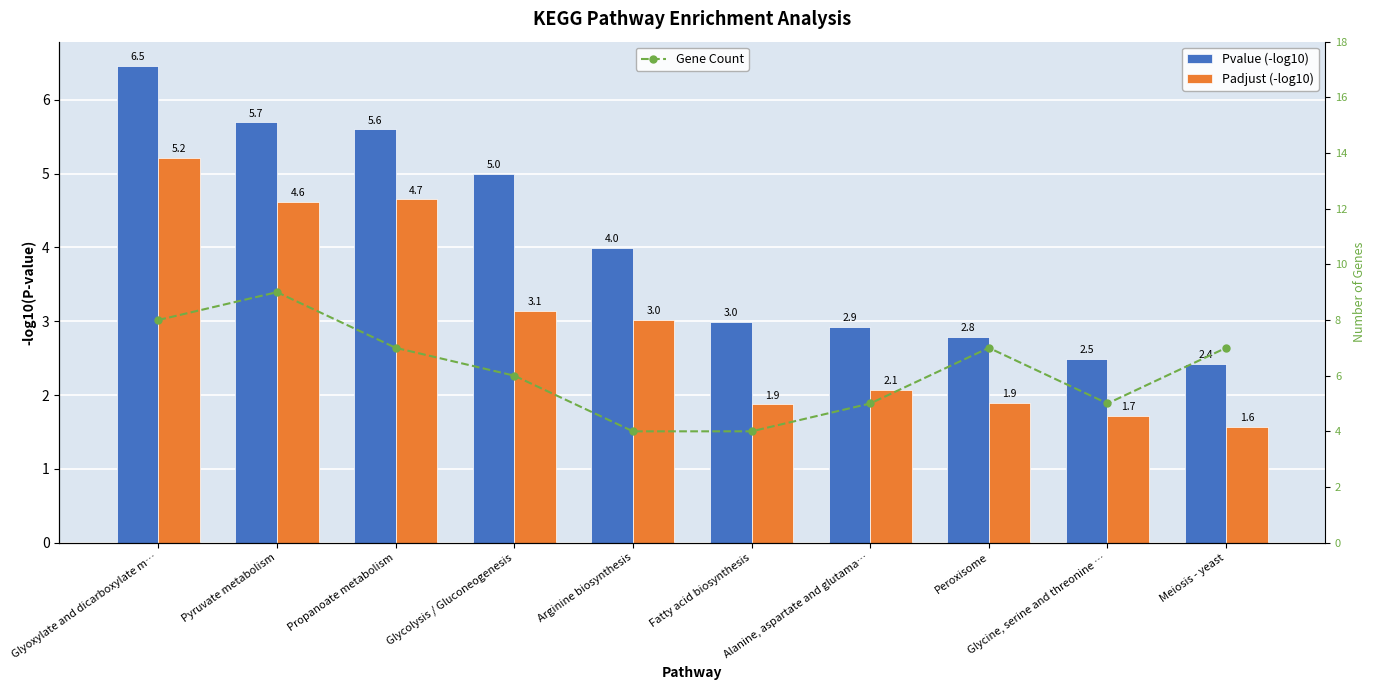

What is the label of the 1st bar from the left?

Glyoxylate and dicarboxylate m…